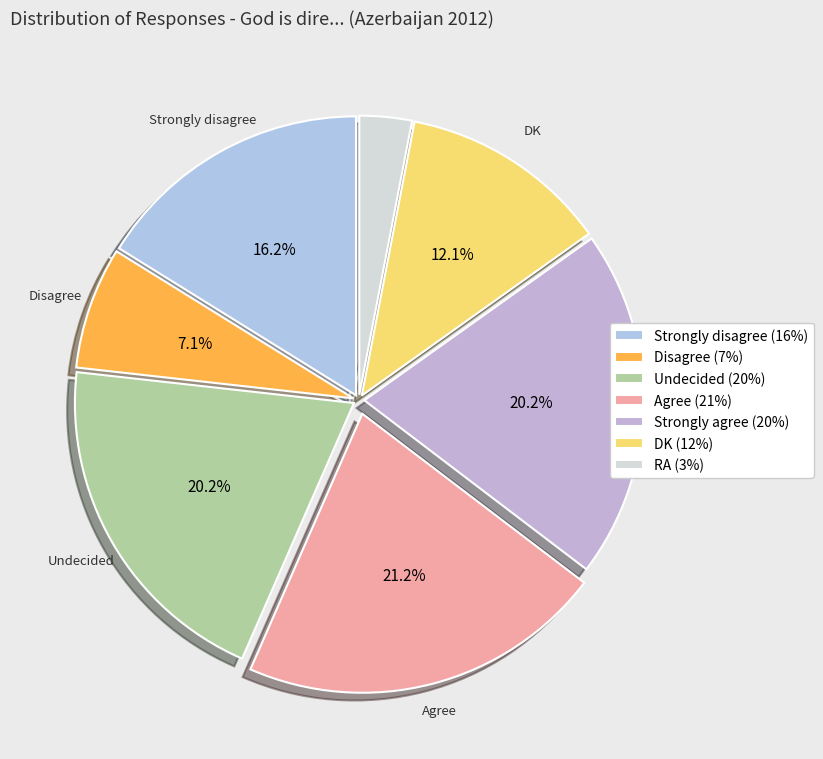

How many segments does this pie chart have?

7